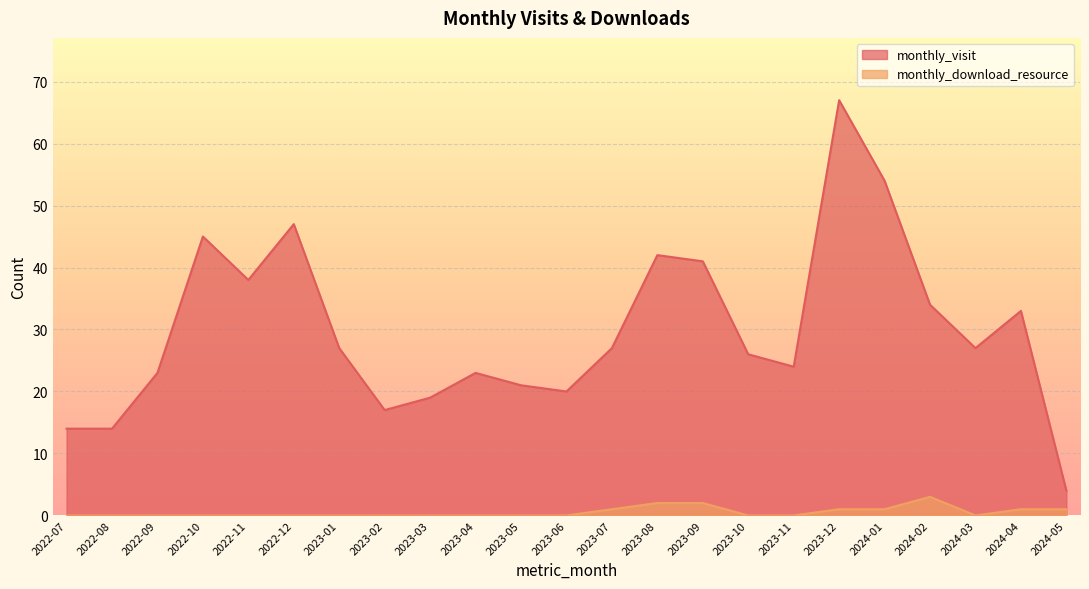

True or false: monthly_download_resource and monthly_visit cross at least once.

False